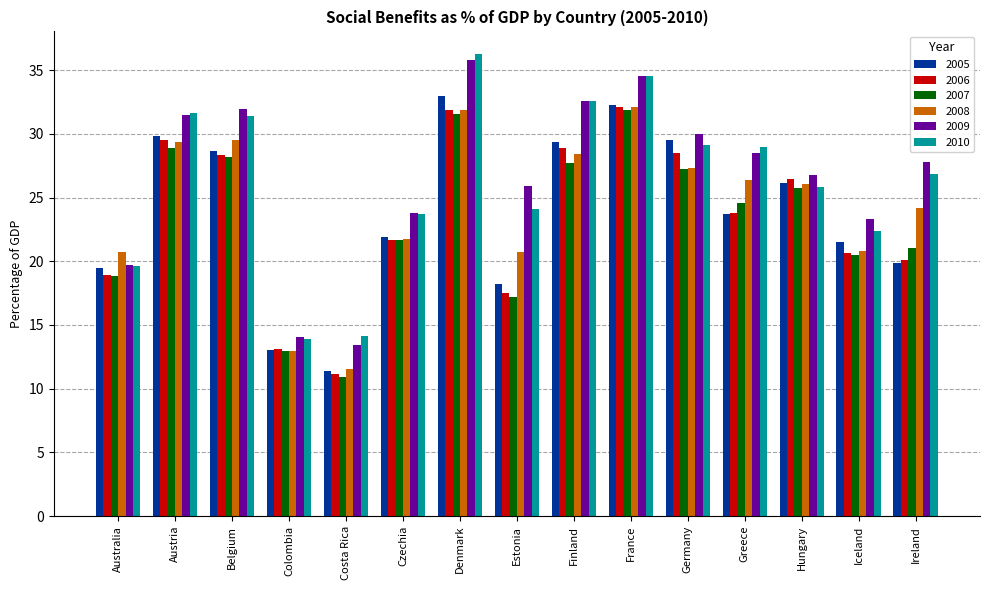

What is the spread (max minus min) of values at Czechia?

2.2